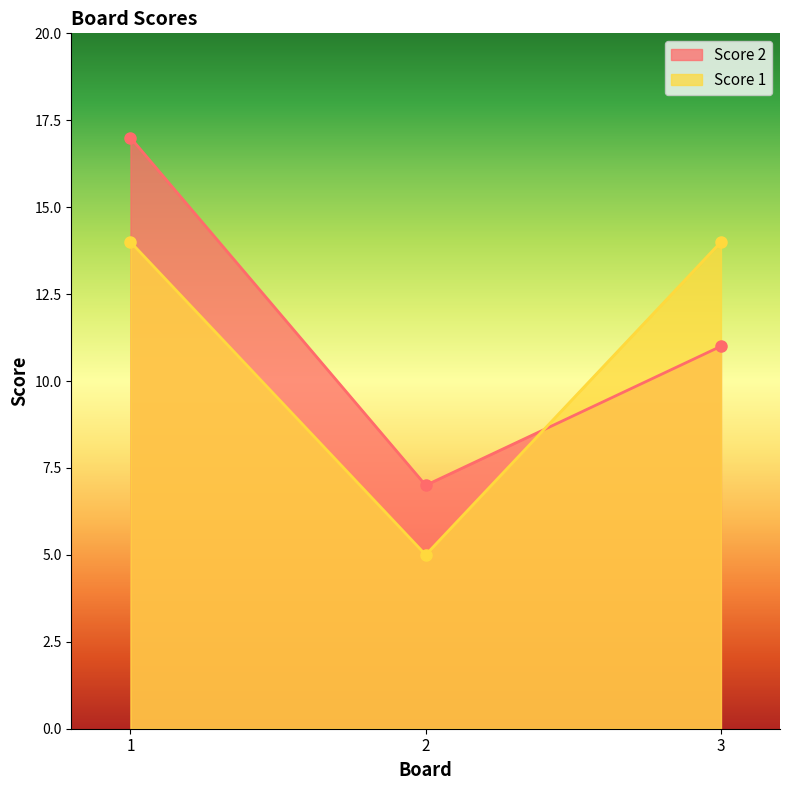

What is the total value across all series at 1?

31